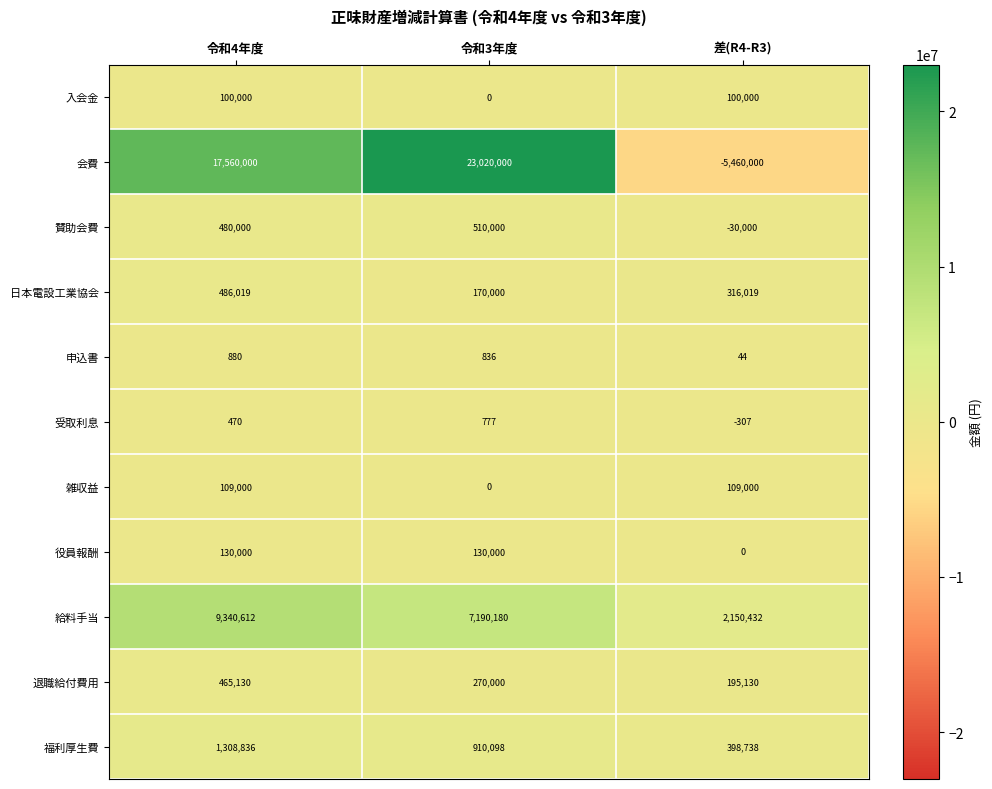

What is the sum of all 受取利息 values?

940